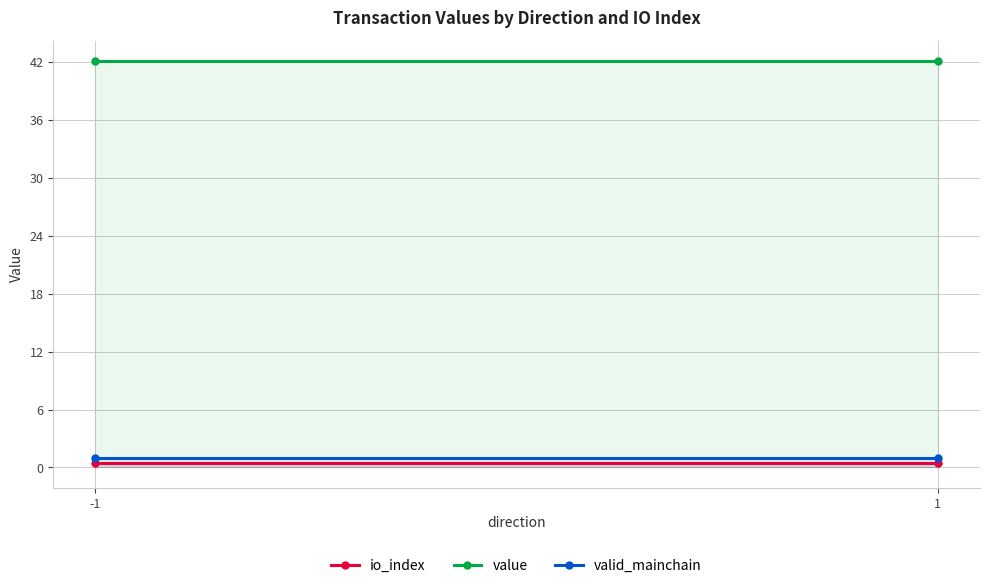

The value of valid_mainchain at -1 is 1.0. True or false?

True